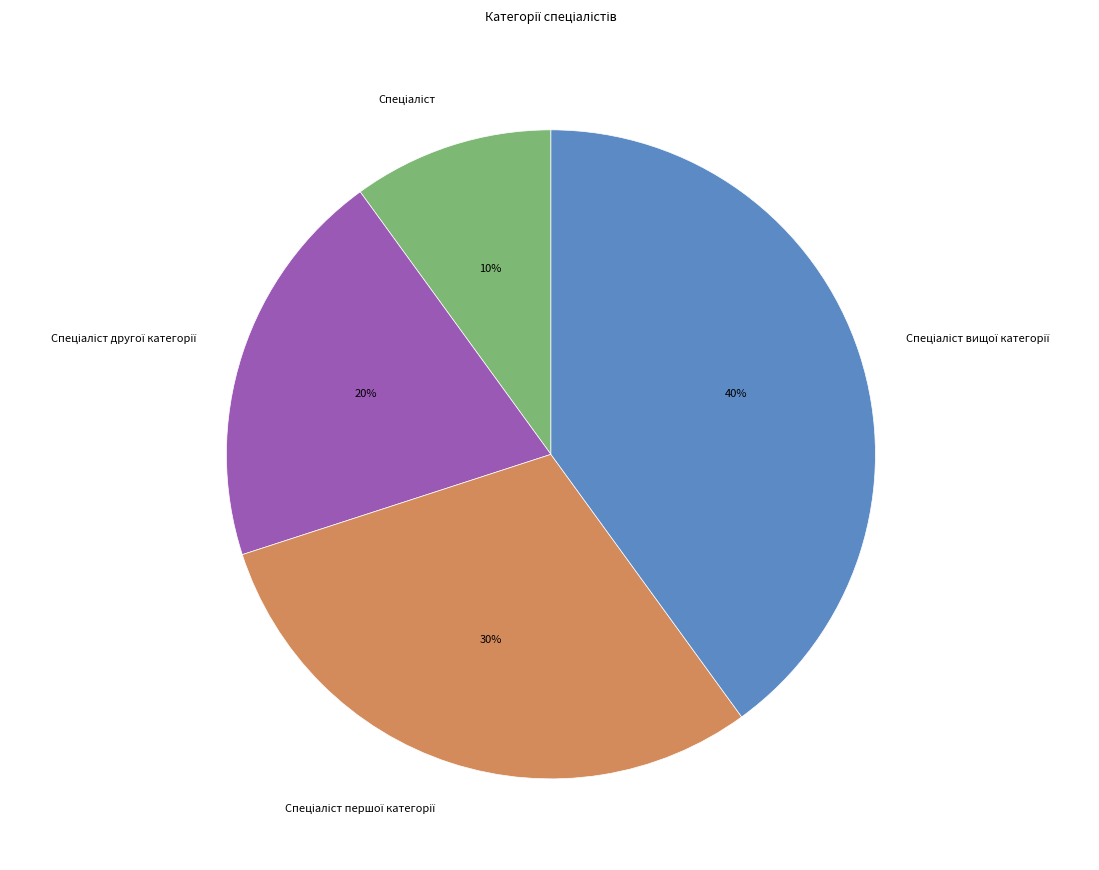

Is there any slice that represents more than half of the pie?

No